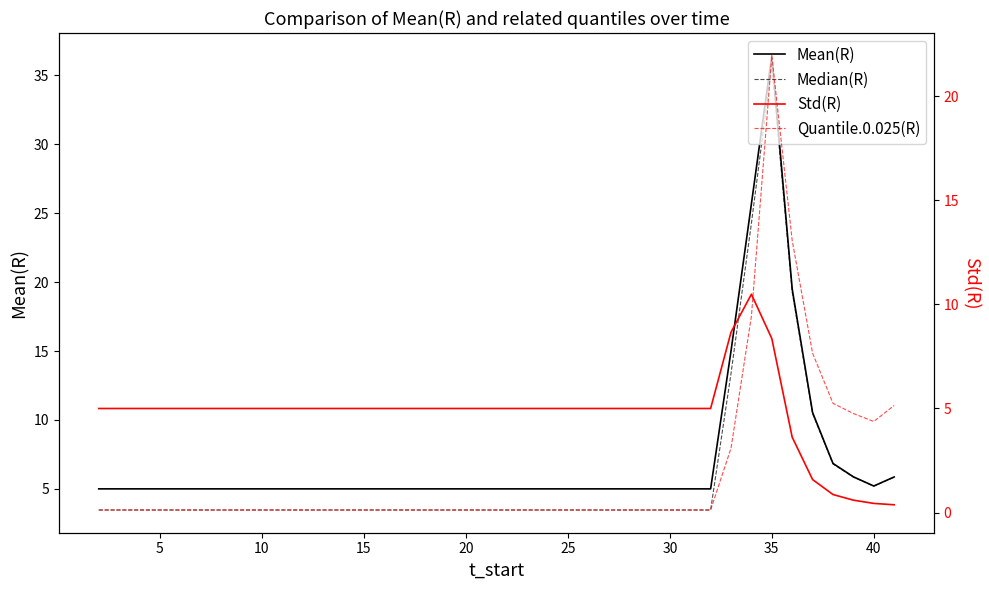

Read the Mean(R) value at 35.

5.0